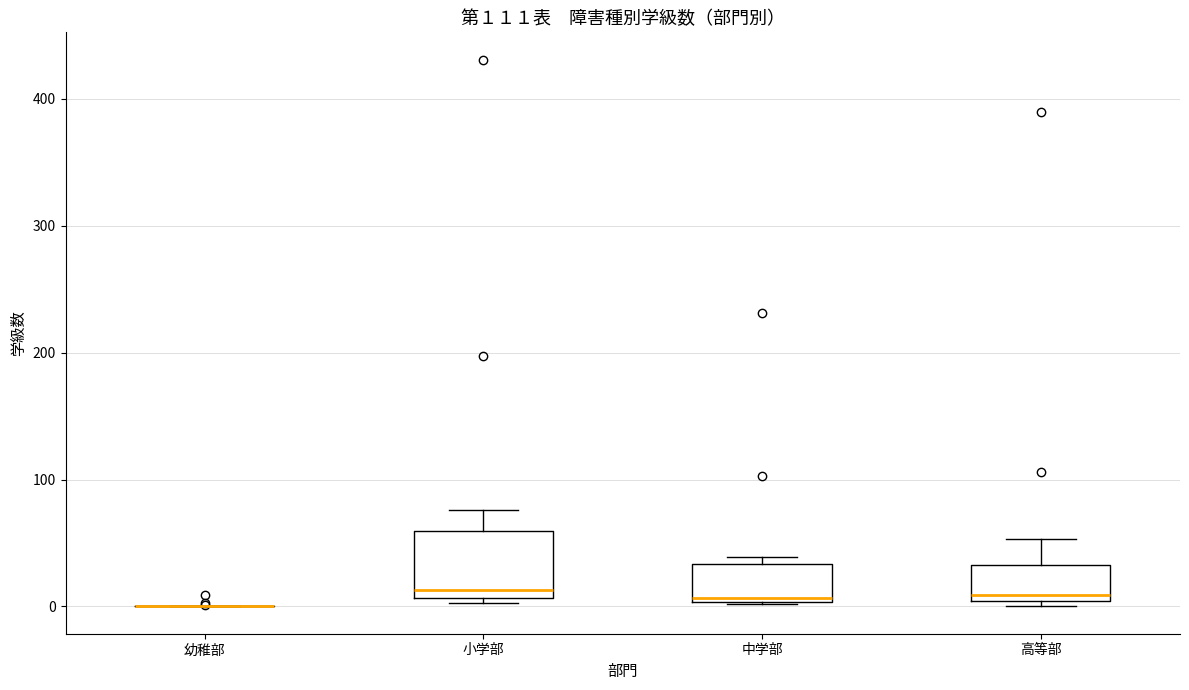

Where is the upper edge of the box for 小学部 on the y-axis? The values are not printed on the chart, so give them approximately, as read against the axis.

60